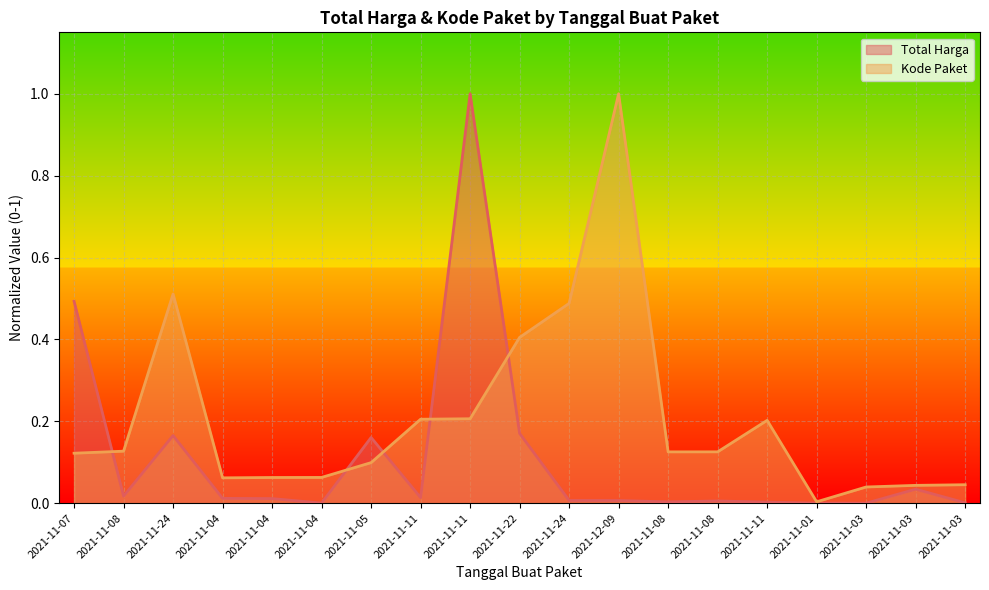

What is the label of the 16th point from the right?

2021-11-04